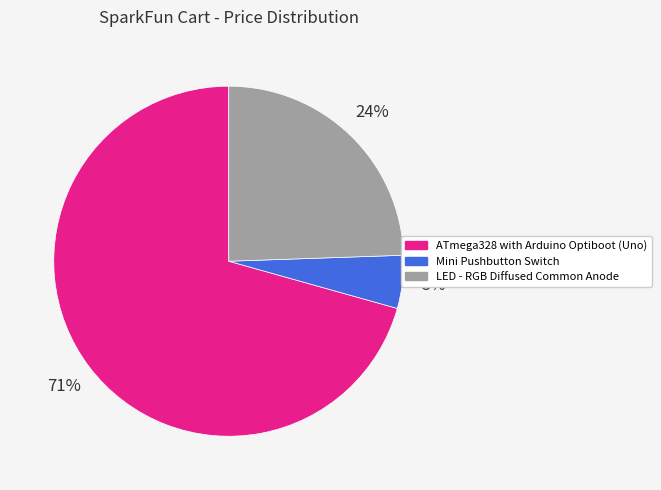

Is there a majority slice in this chart?

Yes